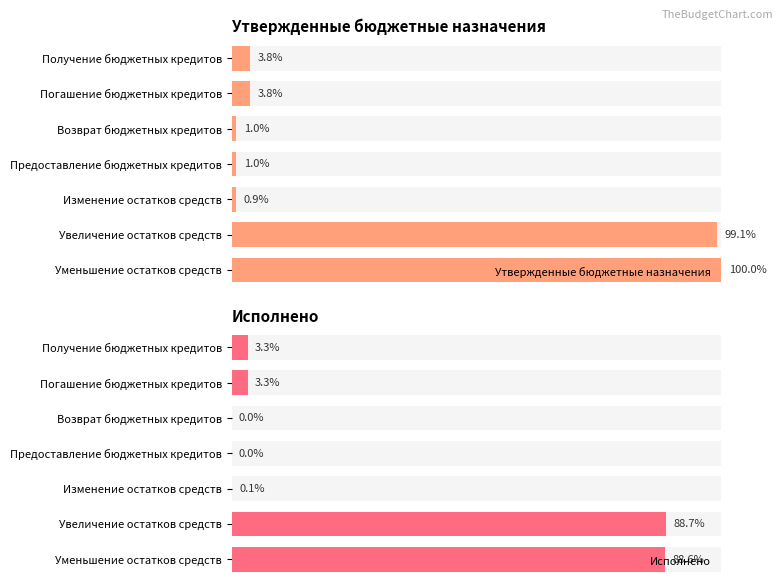

What is the sum of the Утвержденные бюджетные назначения values at Погашение бюджетных кредитов and Получение бюджетных кредитов?

7.7